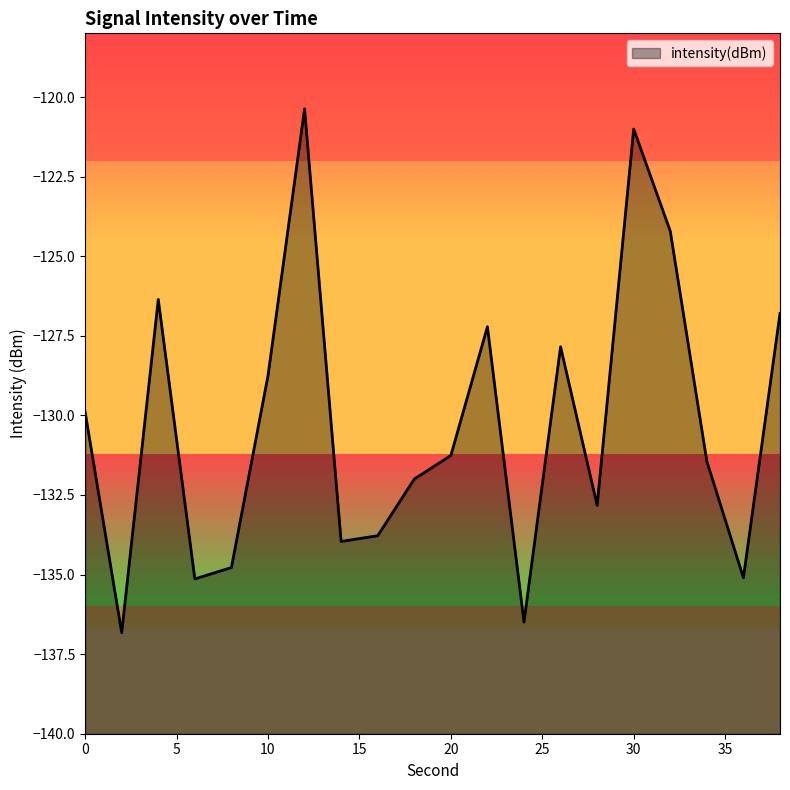

At which label is the value closest to -128?

26